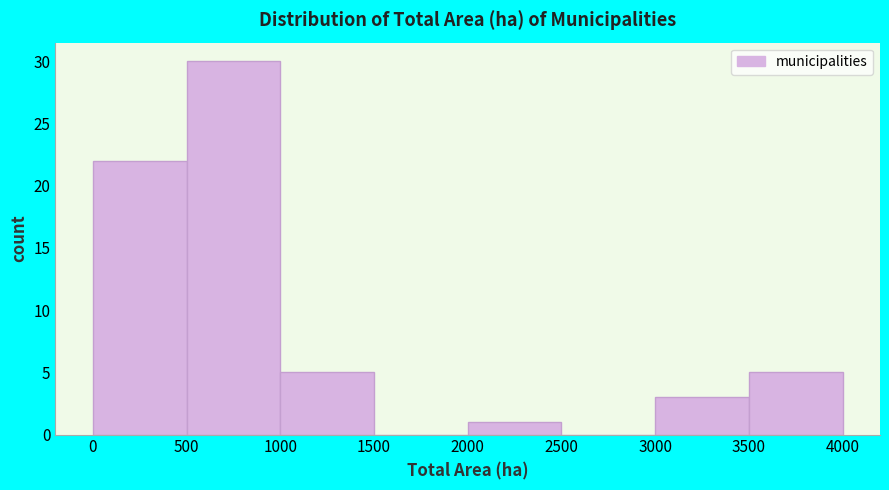

Reading left to right, list every bar in this chart as the range it spans on the x-axis followed by its height. The values are not printed on the chart, so give them approximately, as read against the axis.

0 to 500: 22
500 to 1000: 30
1000 to 1500: 5
1500 to 2000: 0
2000 to 2500: 1
2500 to 3000: 0
3000 to 3500: 3
3500 to 4000: 5